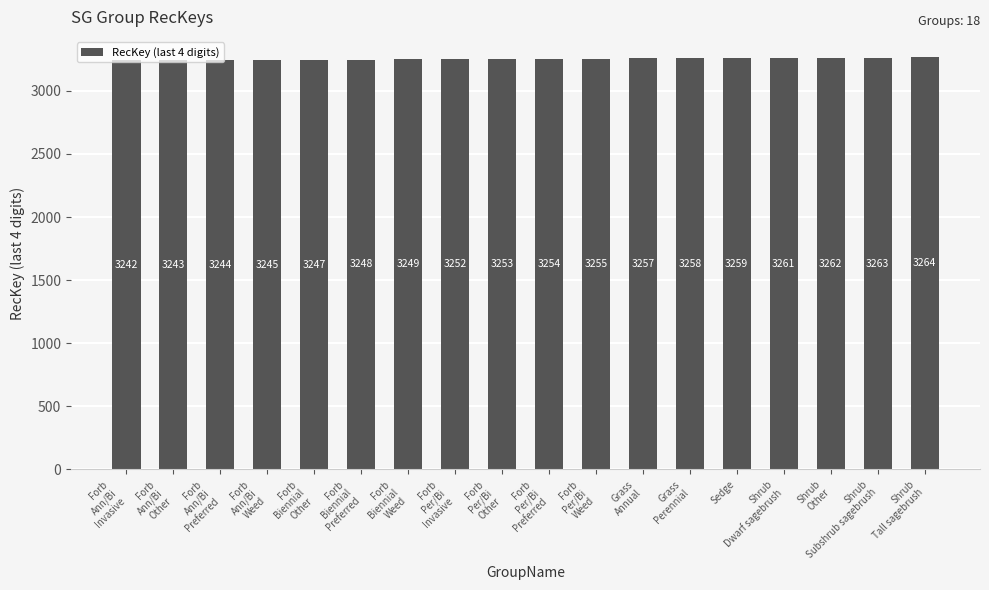

Rank the categories by value from lowest to highest.

Forb
Ann/Bi
Invasive, Forb
Ann/Bi
Other, Forb
Ann/Bi
Preferred, Forb
Ann/Bi
Weed, Forb
Biennial
Other, Forb
Biennial
Preferred, Forb
Biennial
Weed, Forb
Per/Bi
Invasive, Forb
Per/Bi
Other, Forb
Per/Bi
Preferred, Forb
Per/Bi
Weed, Grass
Annual, Grass
Perennial, Sedge, Shrub
Dwarf sagebrush, Shrub
Other, Shrub
Subshrub sagebrush, Shrub
Tall sagebrush